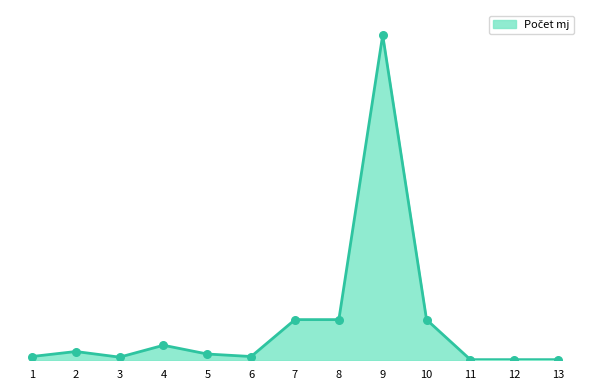

What is the ratio of the value at 7 to the value at 2?

4.6